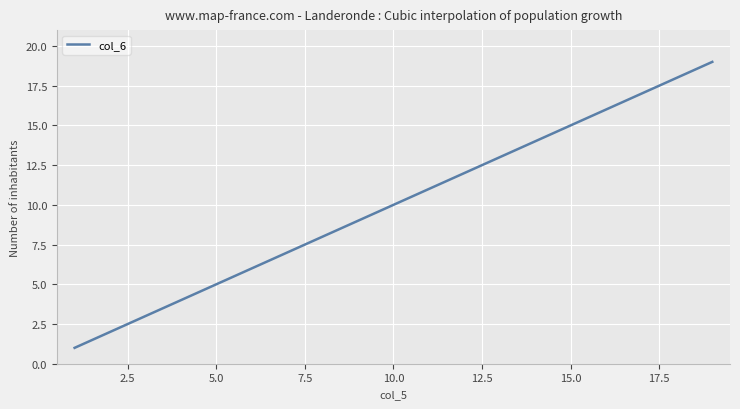

What is the difference between the maximum and minimum values?

18